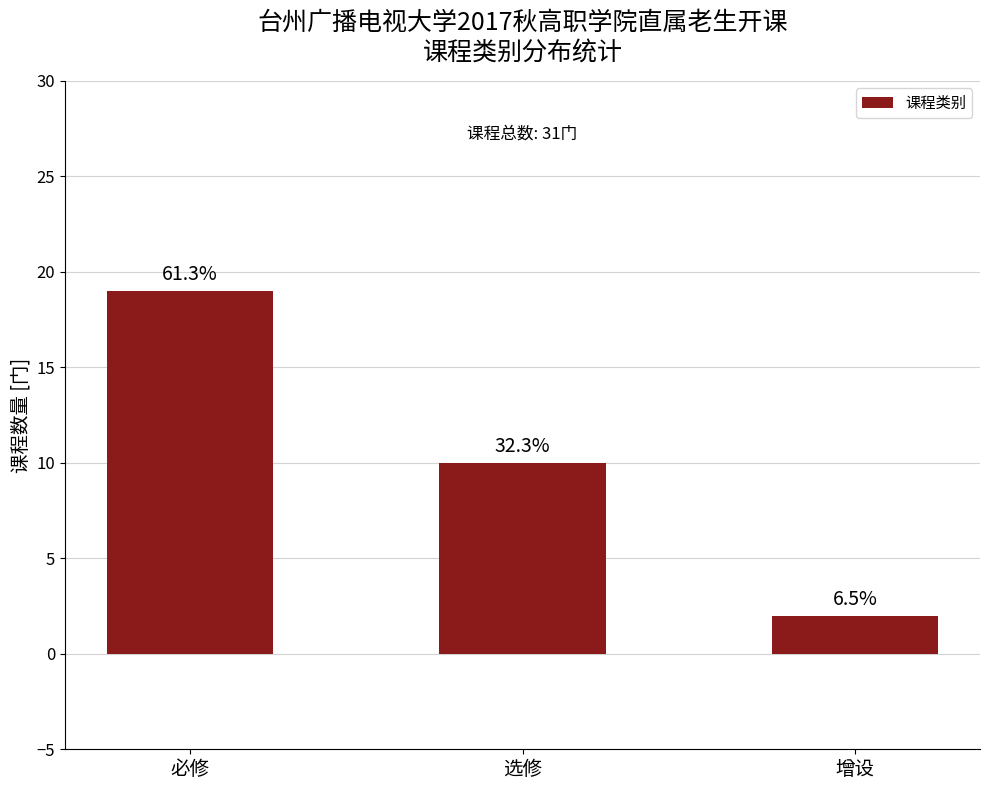

Reading left to right, extract all data points from this chart.

必修=19	选修=10	增设=2